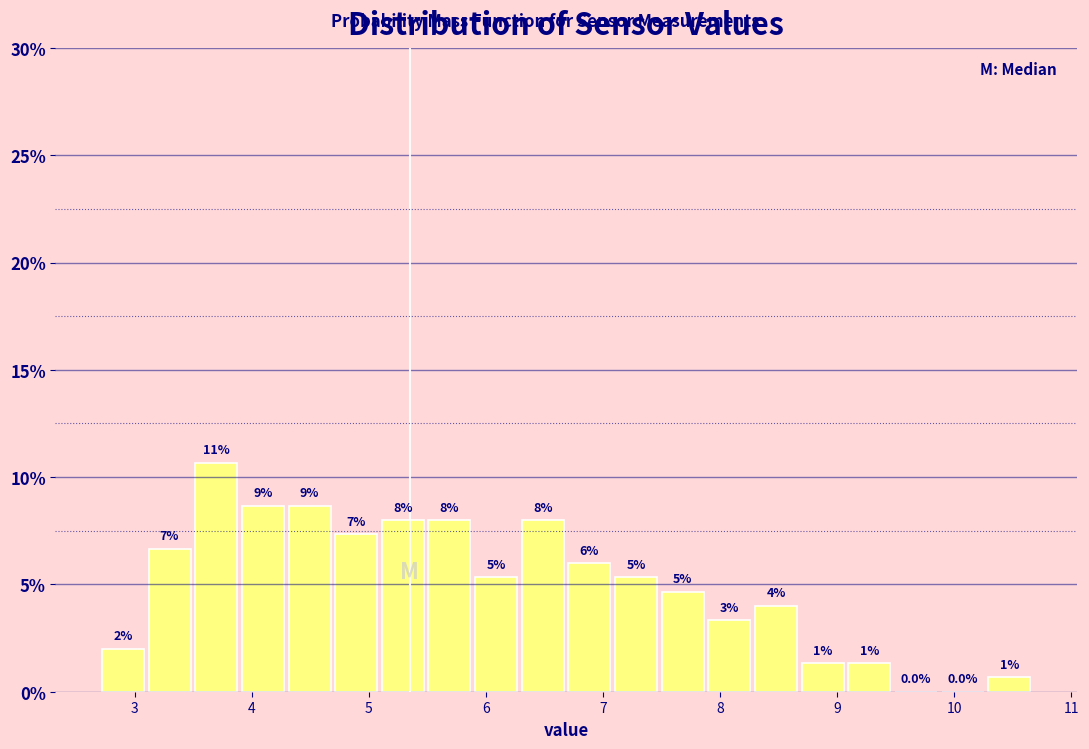

Read against the x-axis, roughly where is the centre of the tallest bar?

3.7